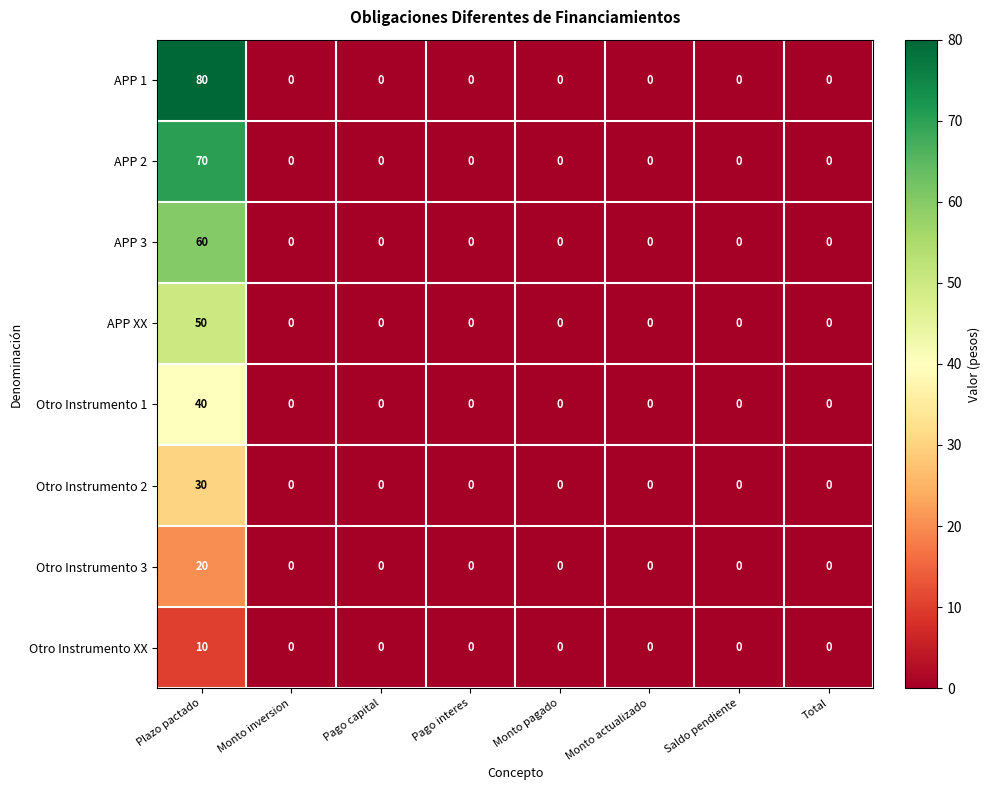

Which series has the widest spread of values?

APP 1